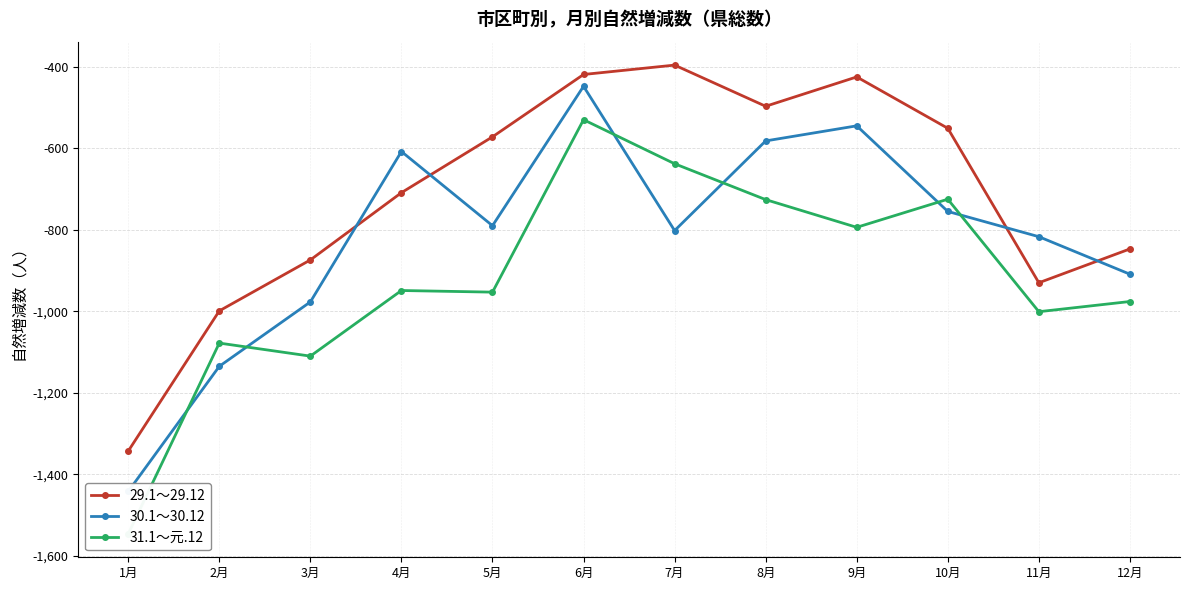

At which category is the sum across all series the highest?

6月